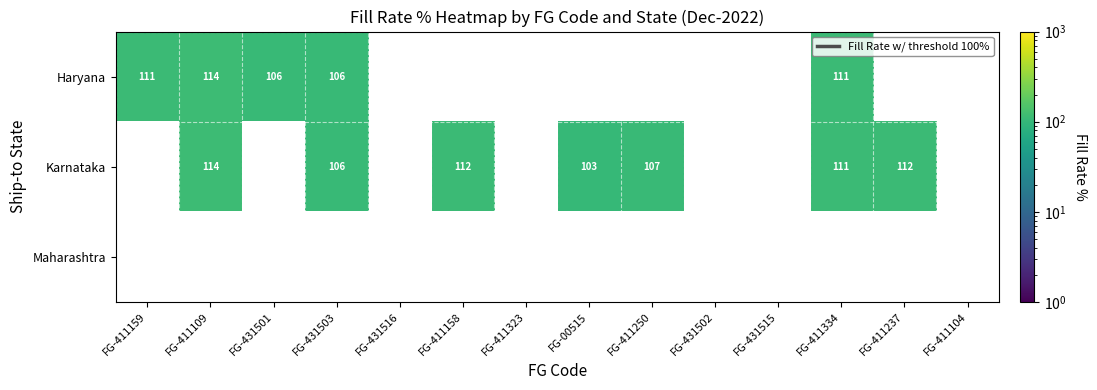

How many data points in Karnataka are above 103?

6